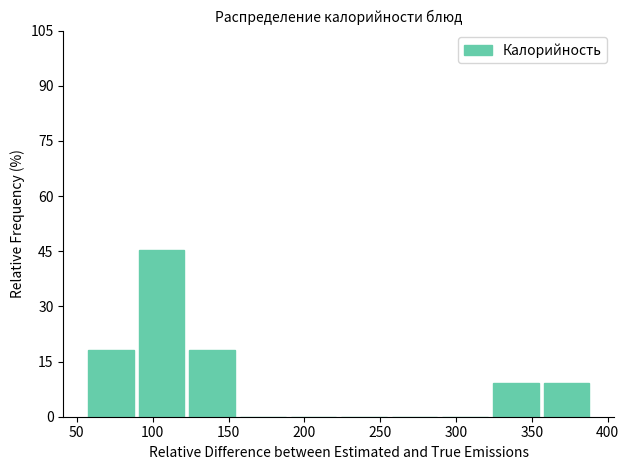

Reading left to right, list every bar in this chart as the range it spans on the x-axis followed by its height. Neither the bar edges nor the heights are printed on the chart, so give them approximately, as read against the axes.

60 to 90: 18
90 to 125: 46
125 to 160: 18
160 to 190: 0
190 to 225: 0
225 to 260: 0
260 to 290: 0
290 to 325: 0
325 to 360: 10
360 to 390: 10